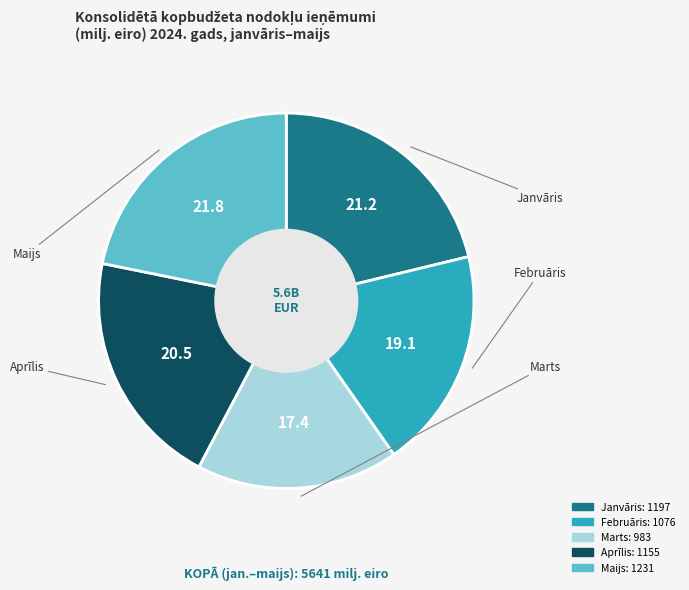

Rank the categories by value from lowest to highest.

Marts, Februāris, Aprīlis, Janvāris, Maijs